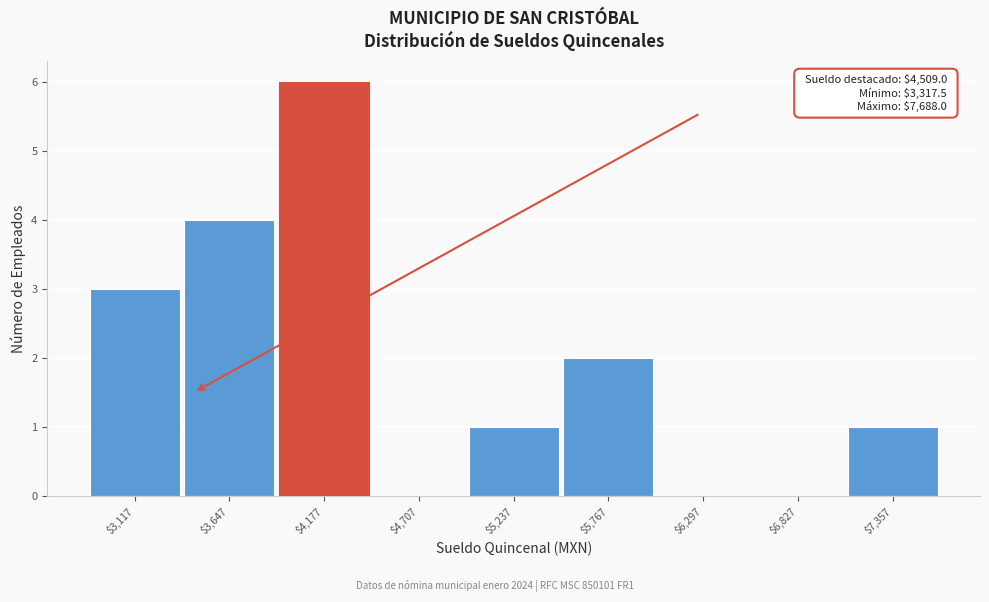

What is the sum of all values?

17